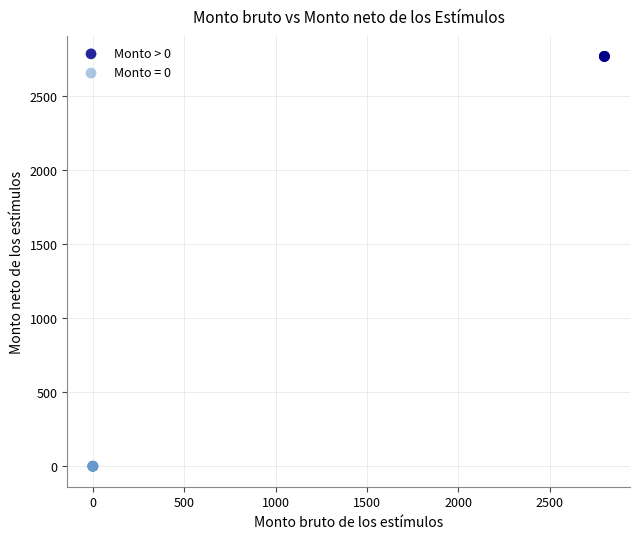

Which series contains the lowest Y value?

Monto = 0